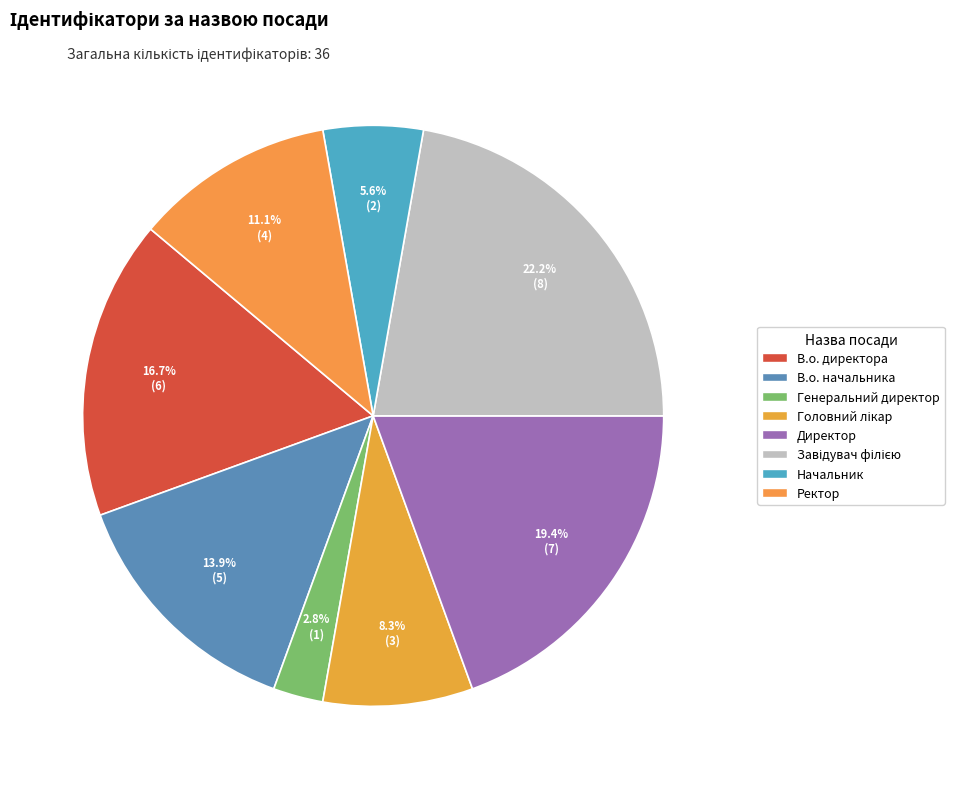

How many slices are in this pie chart?

8